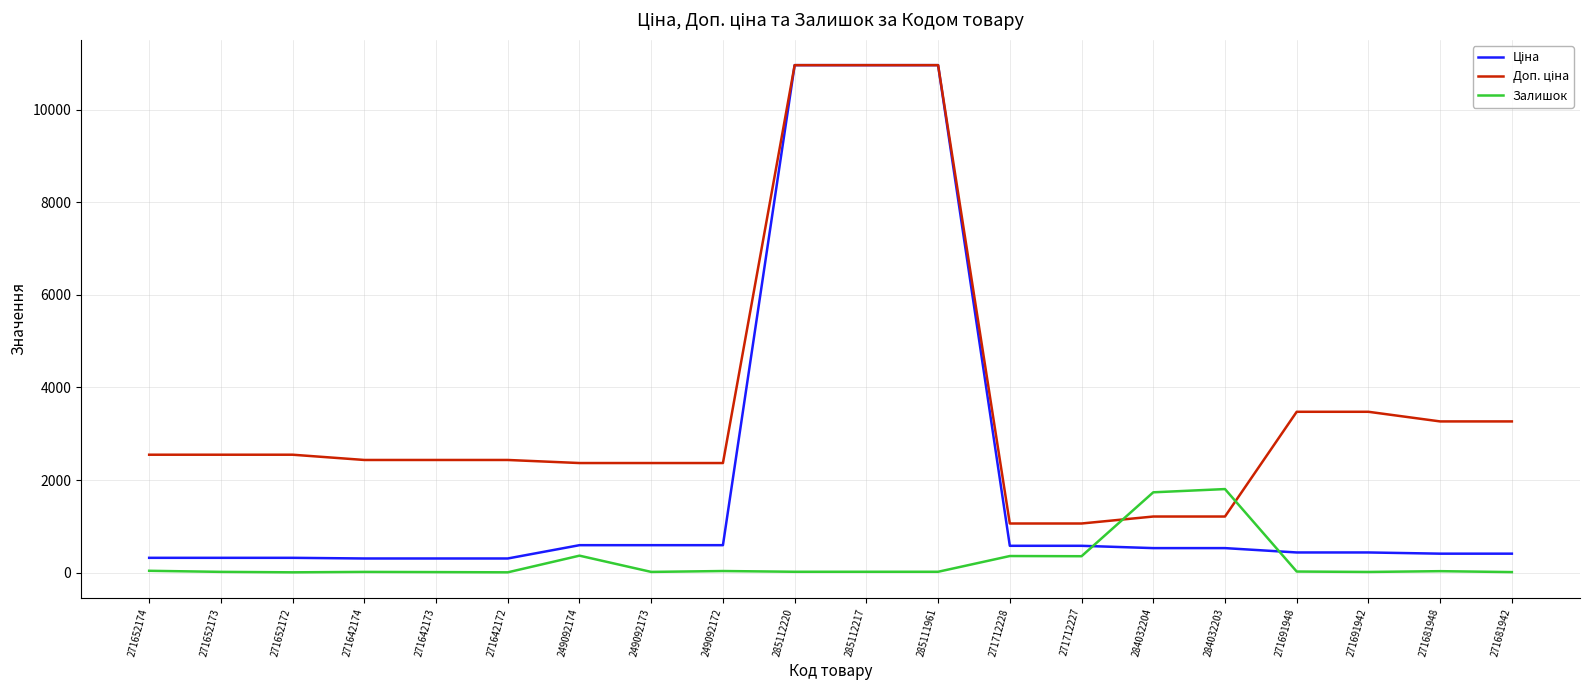

What is the total value across all series at 284032203?

3542.9